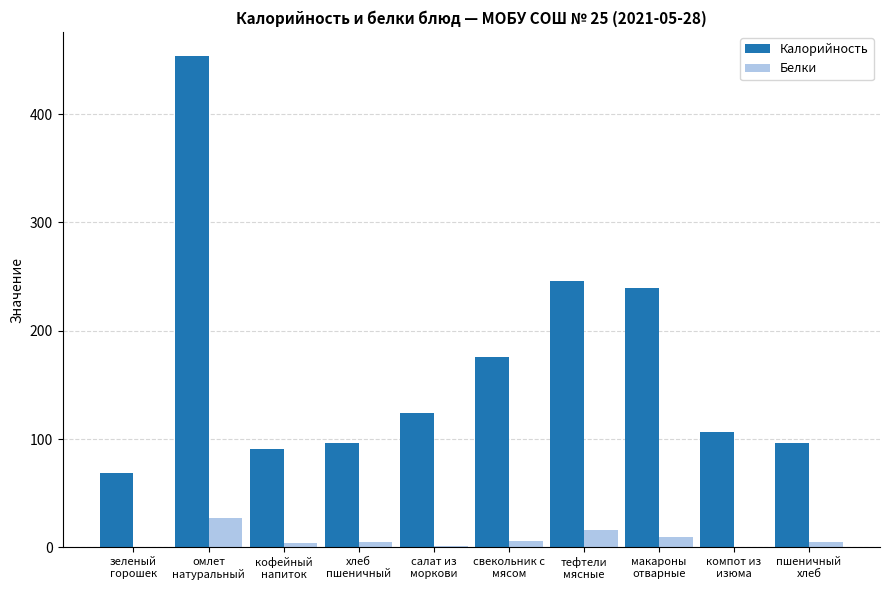

What is the highest value of the Белки series?

26.9